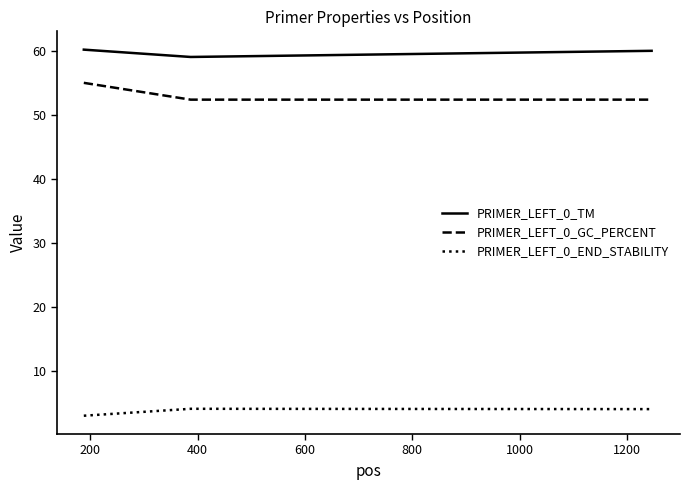

List the series in order of their peak value, lowest first.

PRIMER_LEFT_0_END_STABILITY, PRIMER_LEFT_0_GC_PERCENT, PRIMER_LEFT_0_TM